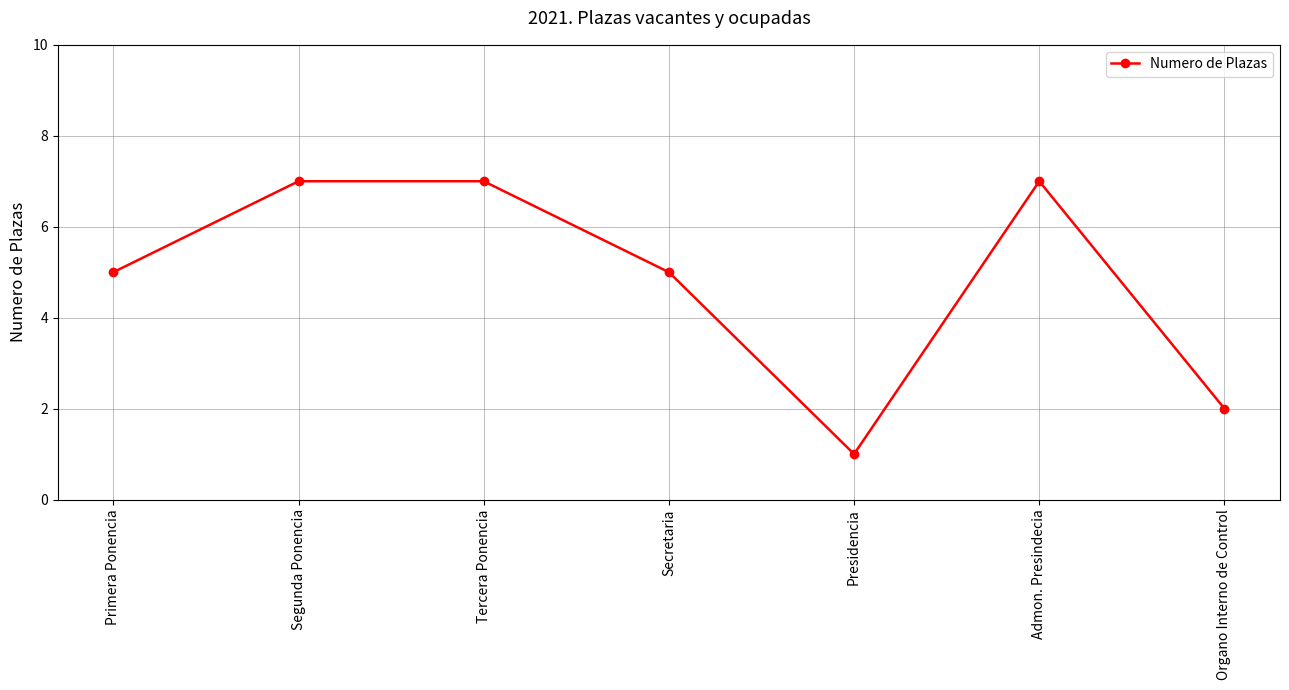

What is the sum of all values?

34